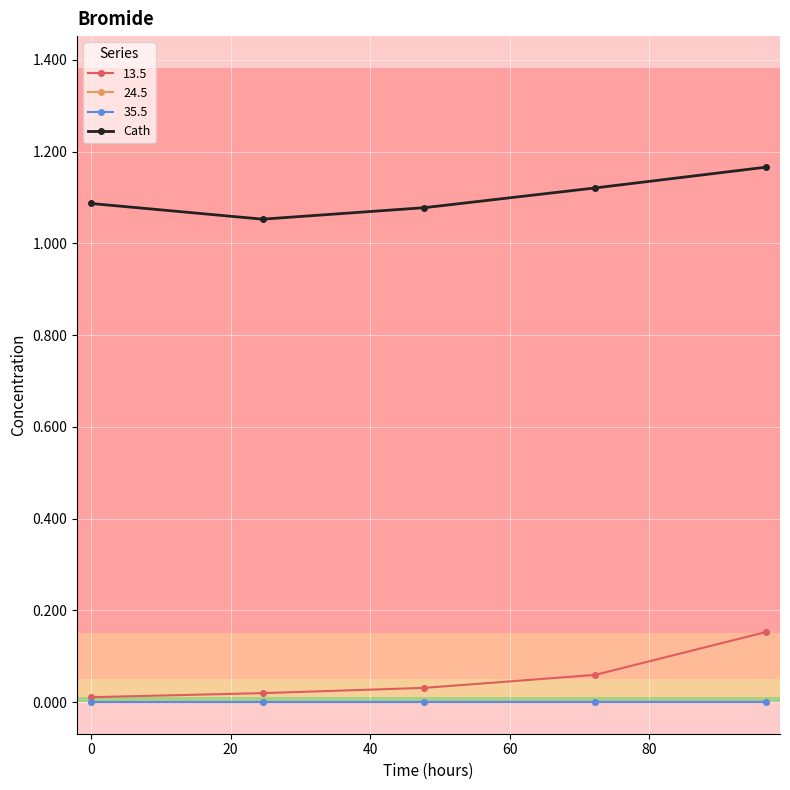

True or false: 13.5 has more than 2 points higher than both neighbors.

False